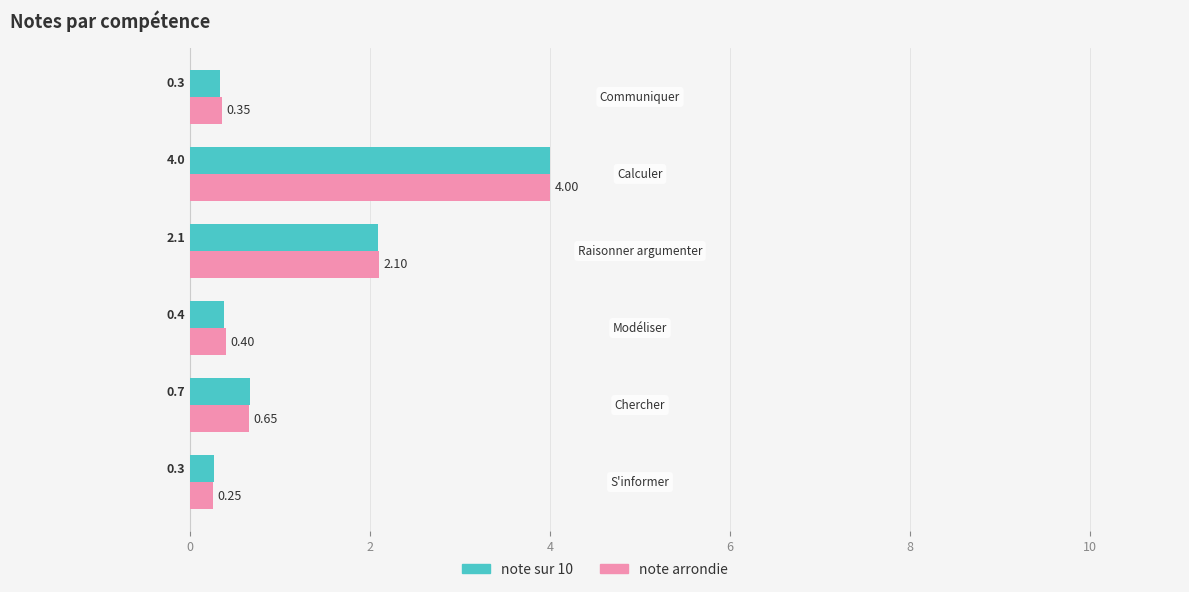

What is the difference between the maximum and minimum values in the note sur 10 series?

3.7